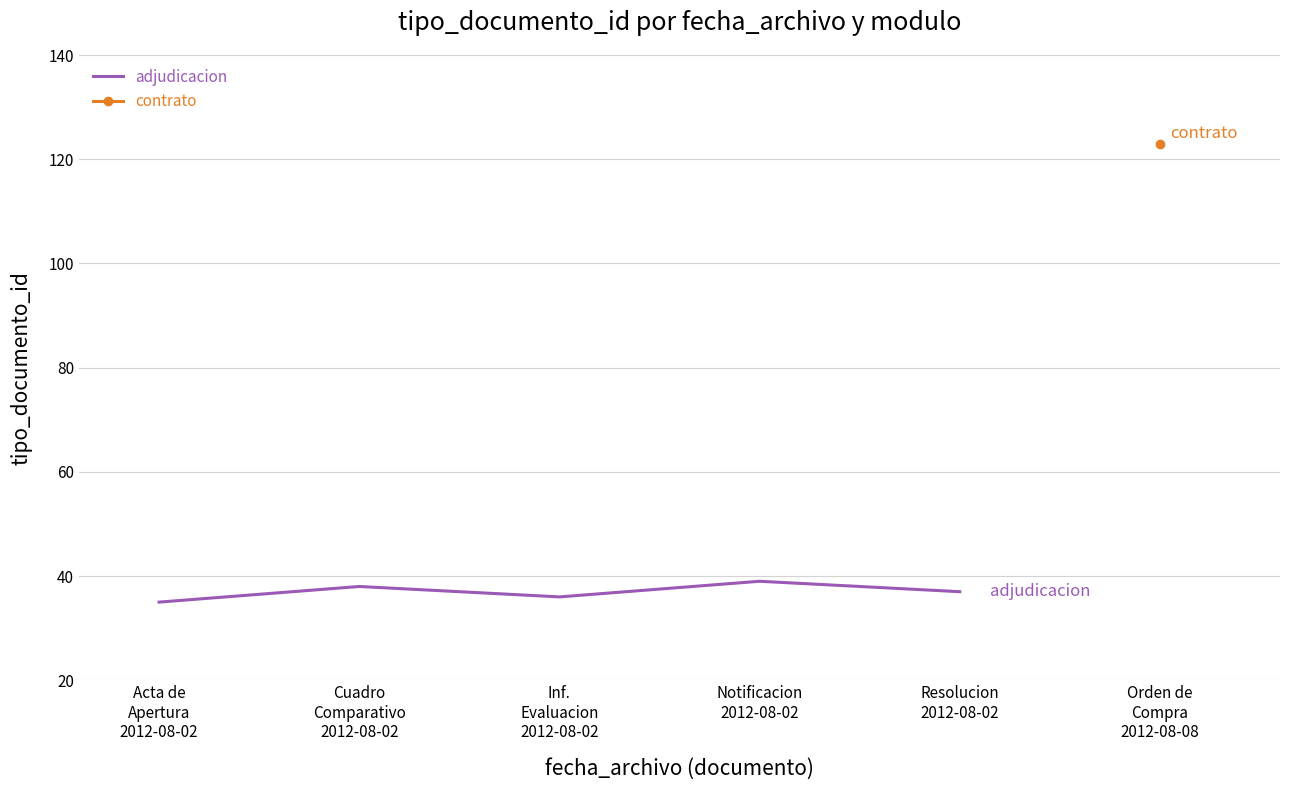

True or false: the data shows 61 at Notificacion
2012-08-02.

False